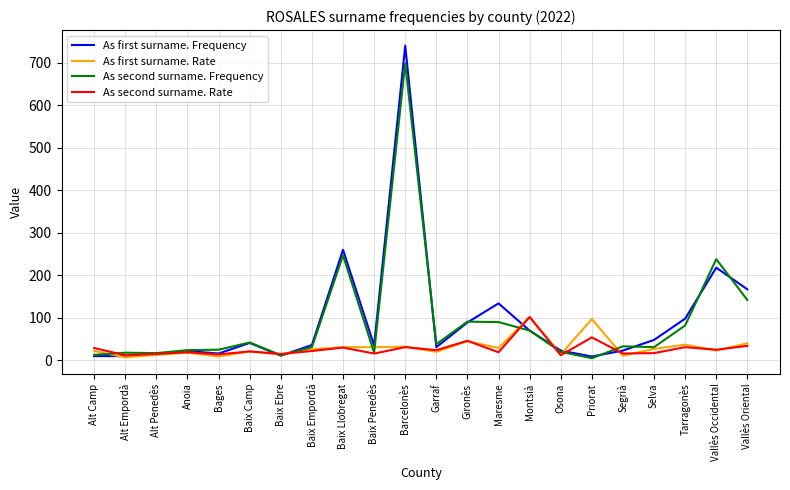

What is the total value across all series at Priorat?

165